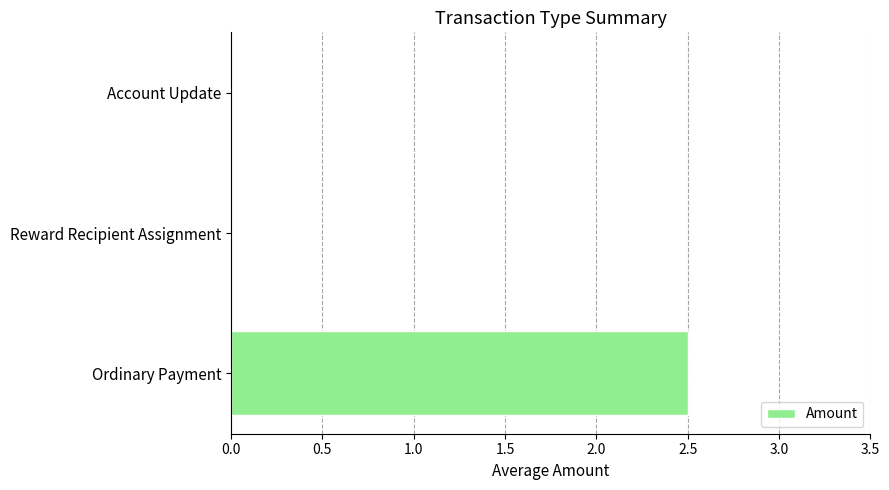

Is it true that the value at Account Update is 0.8?

False